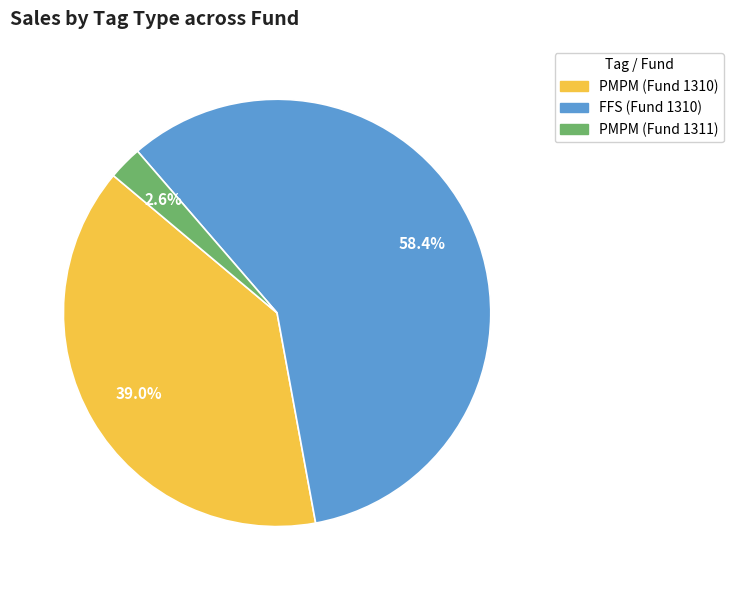

Does any single category account for the majority?

Yes